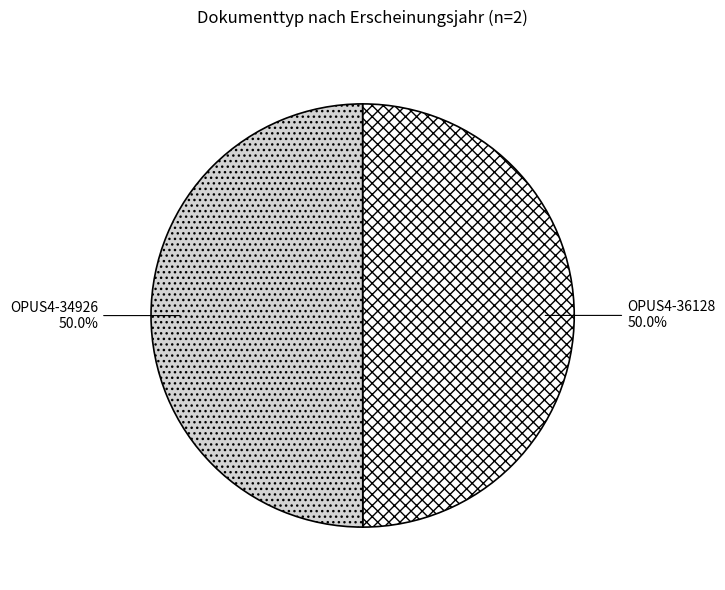

What is the total percentage of OPUS4-34926 and OPUS4-36128?

100.0%